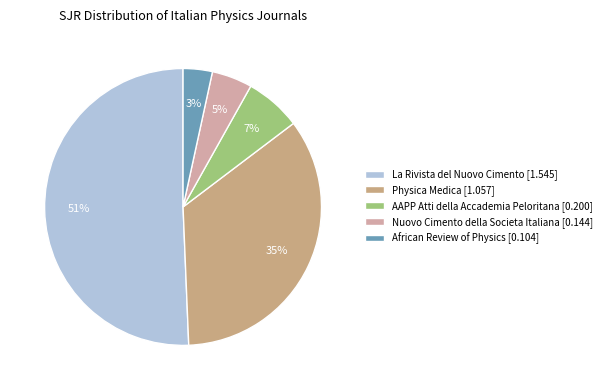

Which slice represents more than half of the pie?

La Rivista del Nuovo Cimento